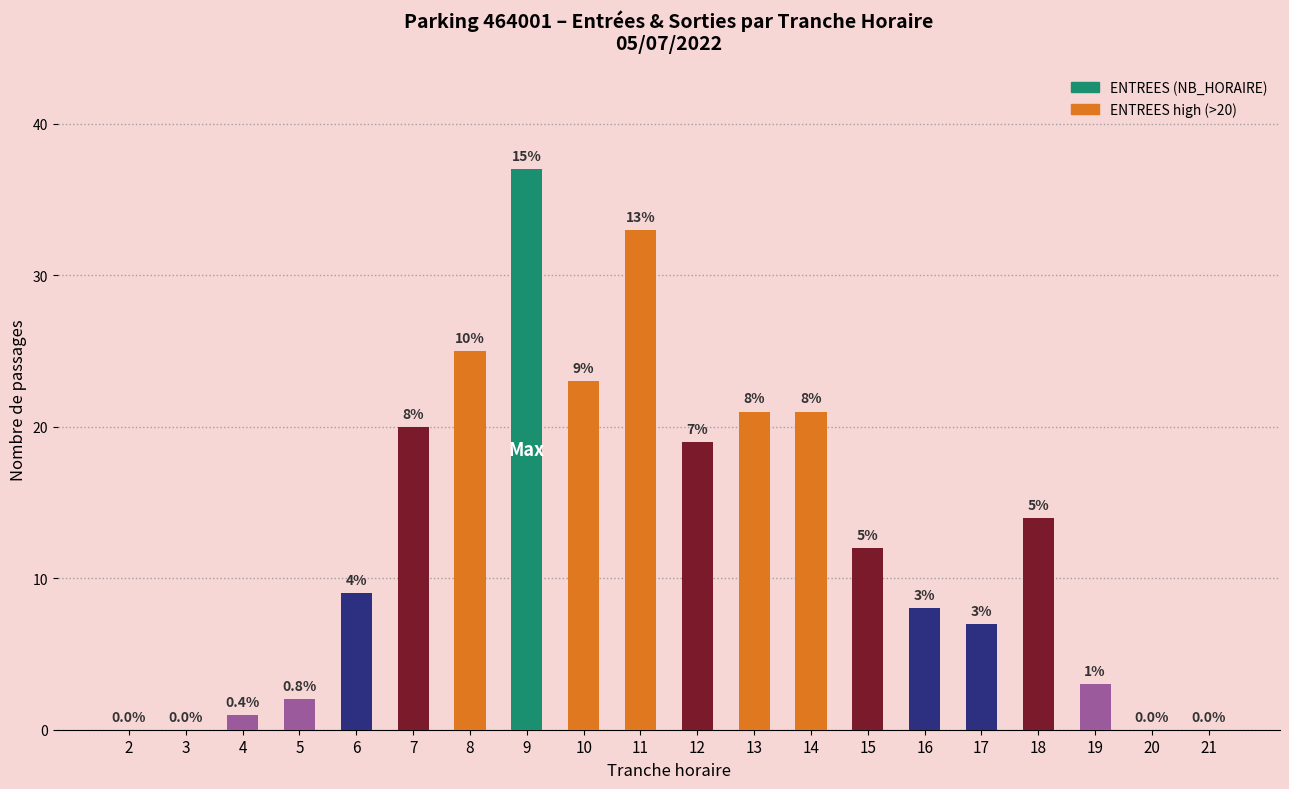

Which has a higher value, 15 or 13?

13